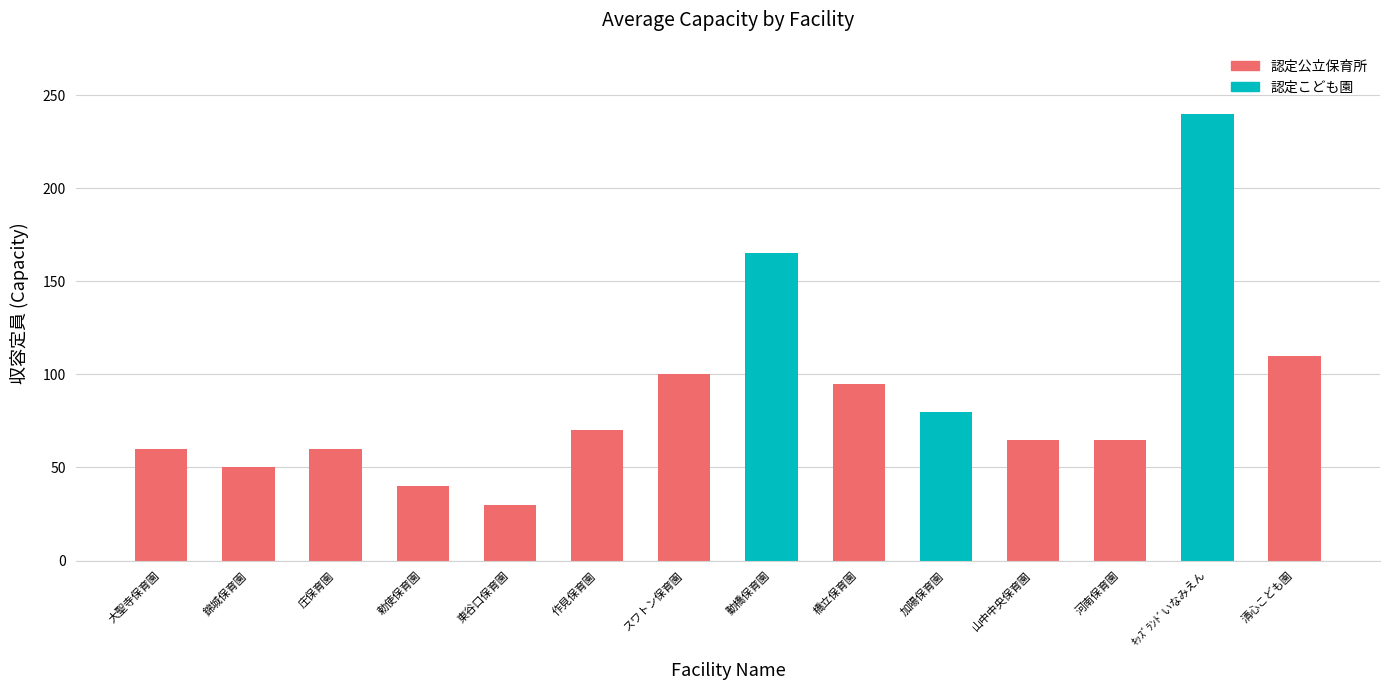

Which category has the lowest value across all series?

東谷口保育園